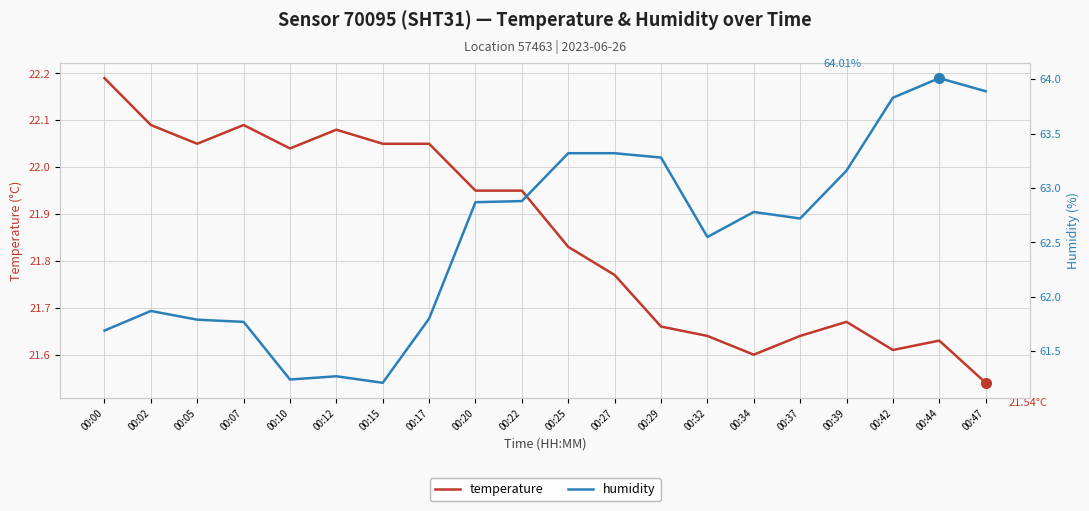

Which series has the widest spread of values?

humidity